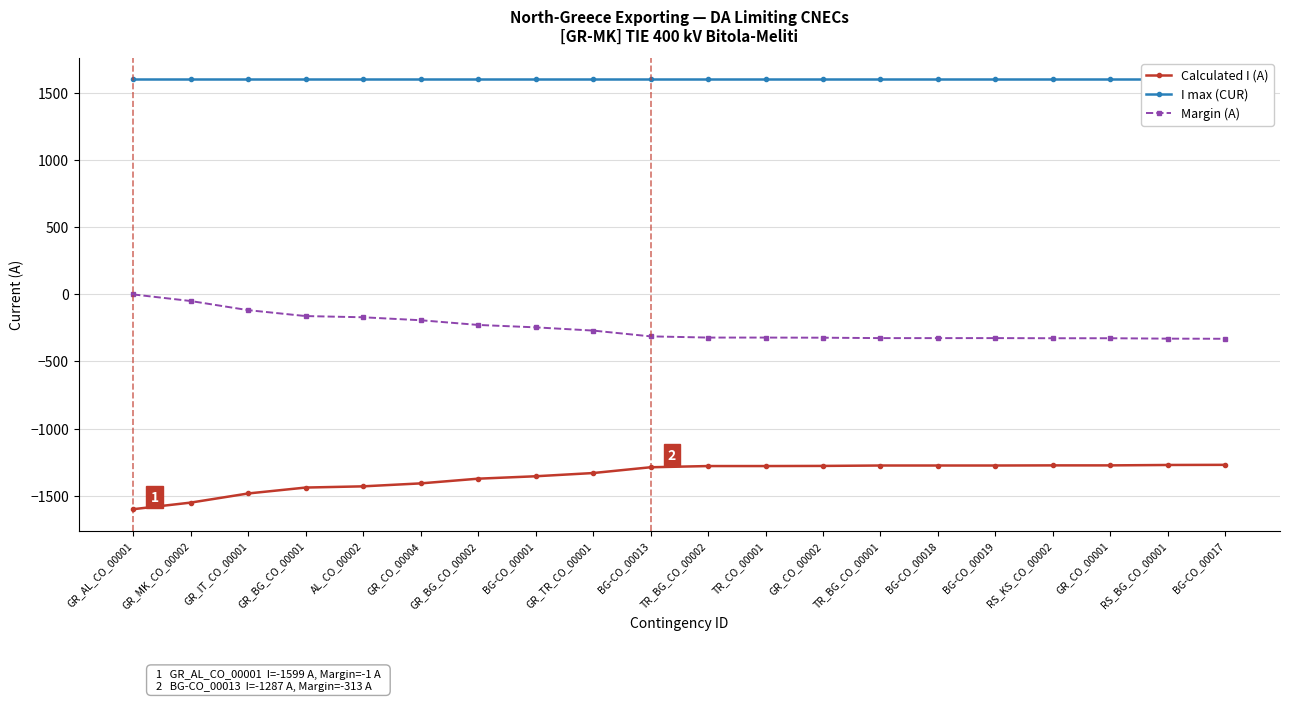

At RS_BG_CO_00001, list the series in order from largest to smallest.

I max (CUR), Margin (A), Calculated I (A)